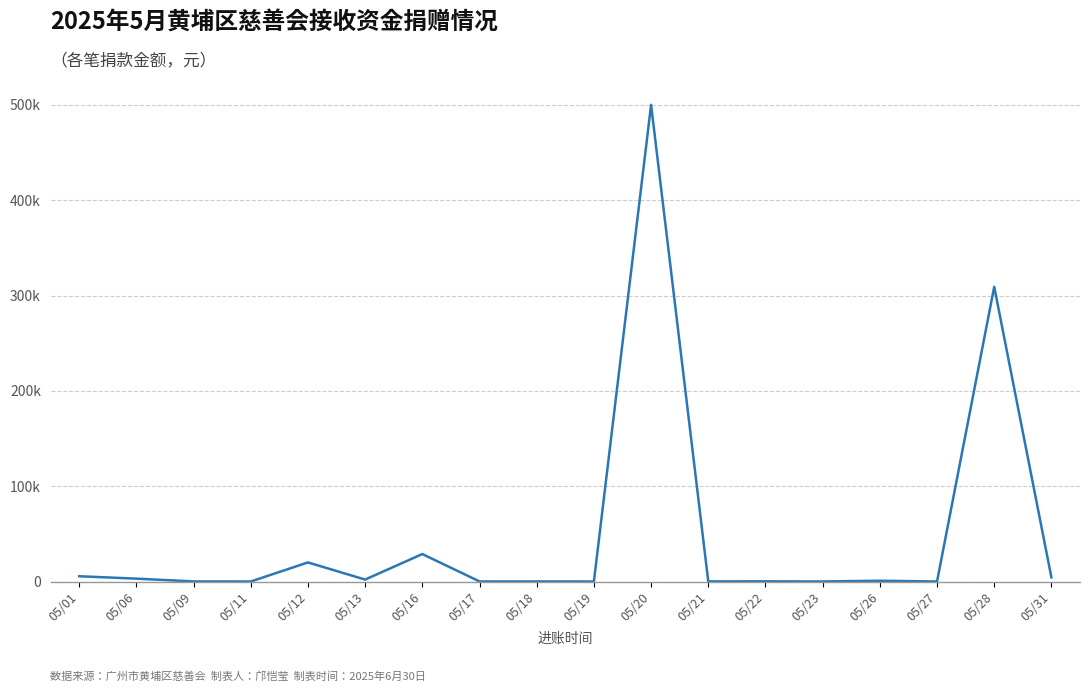

What is the average value?

48563.6